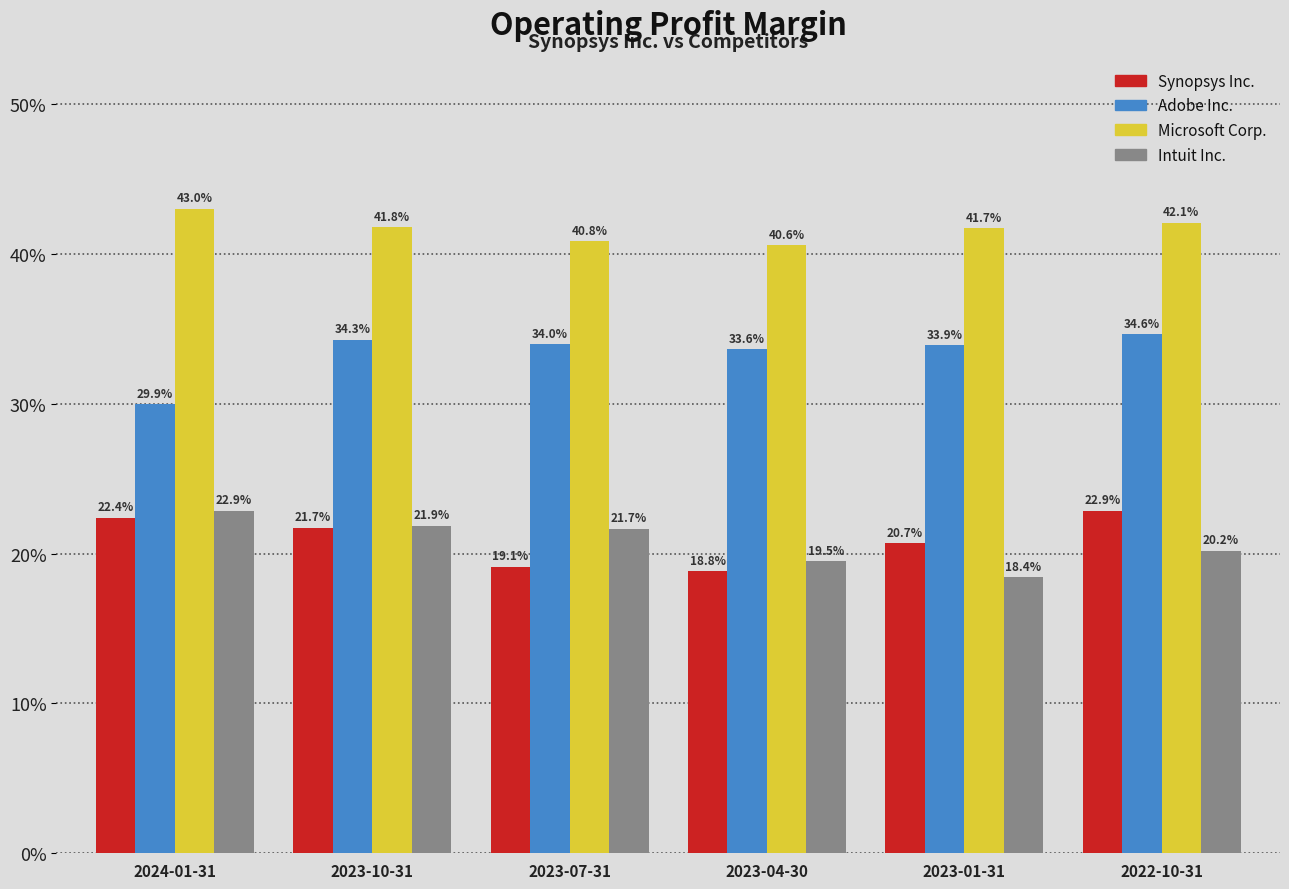

At 2024-01-31, list the series in order from largest to smallest.

Microsoft Corp., Adobe Inc., Intuit Inc., Synopsys Inc.